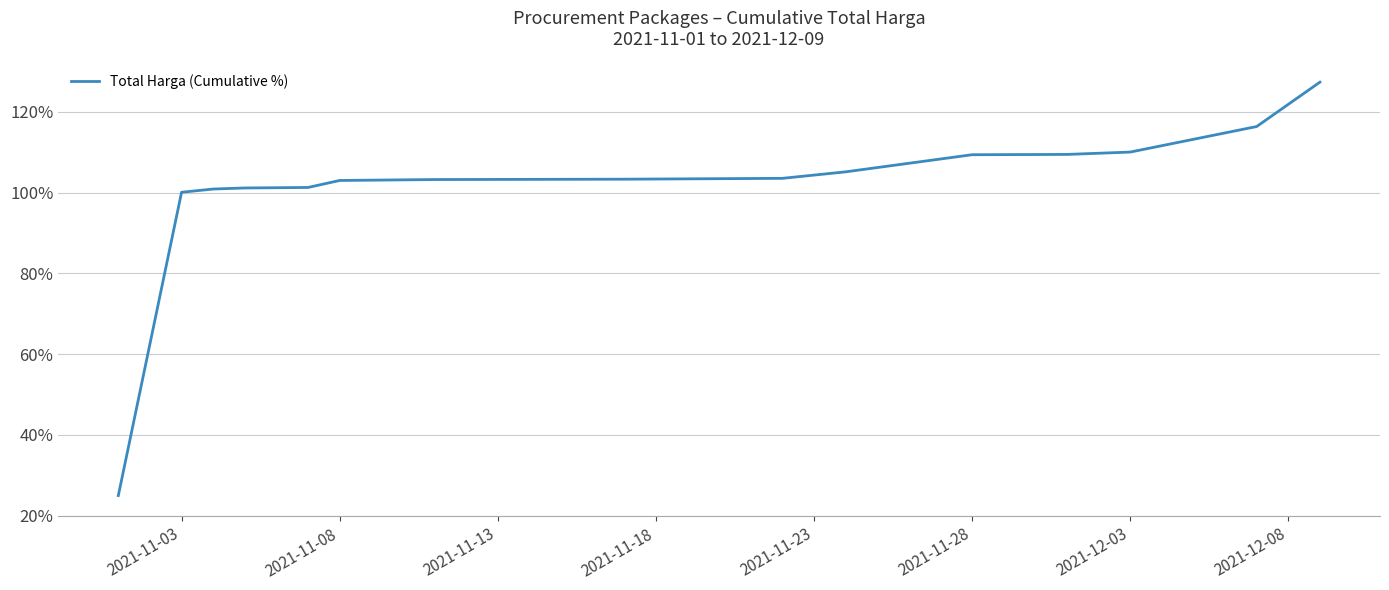

How many categories are shown in the chart?

15